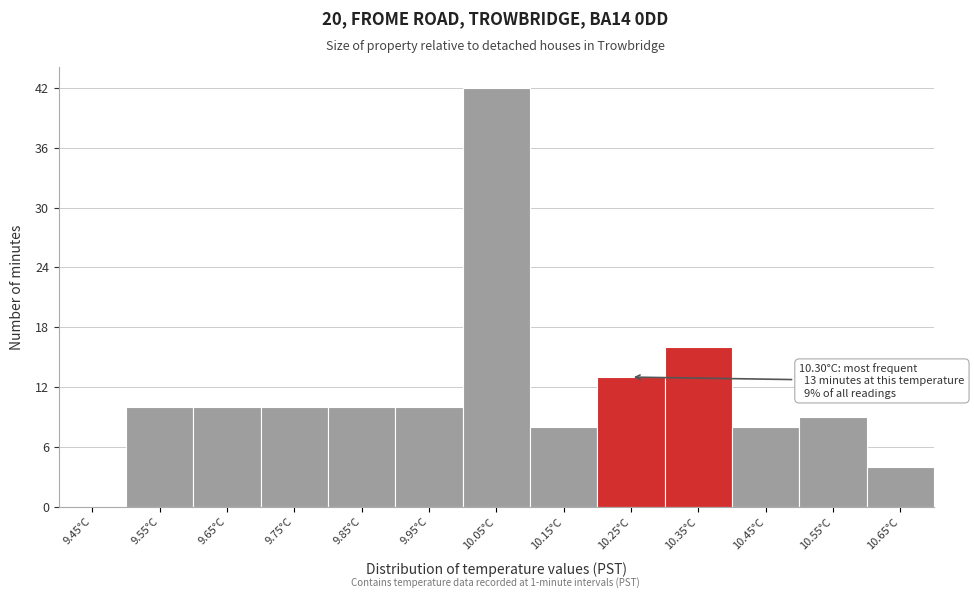

Which range on the x-axis has the tallest bar?

10.0 to 10.1